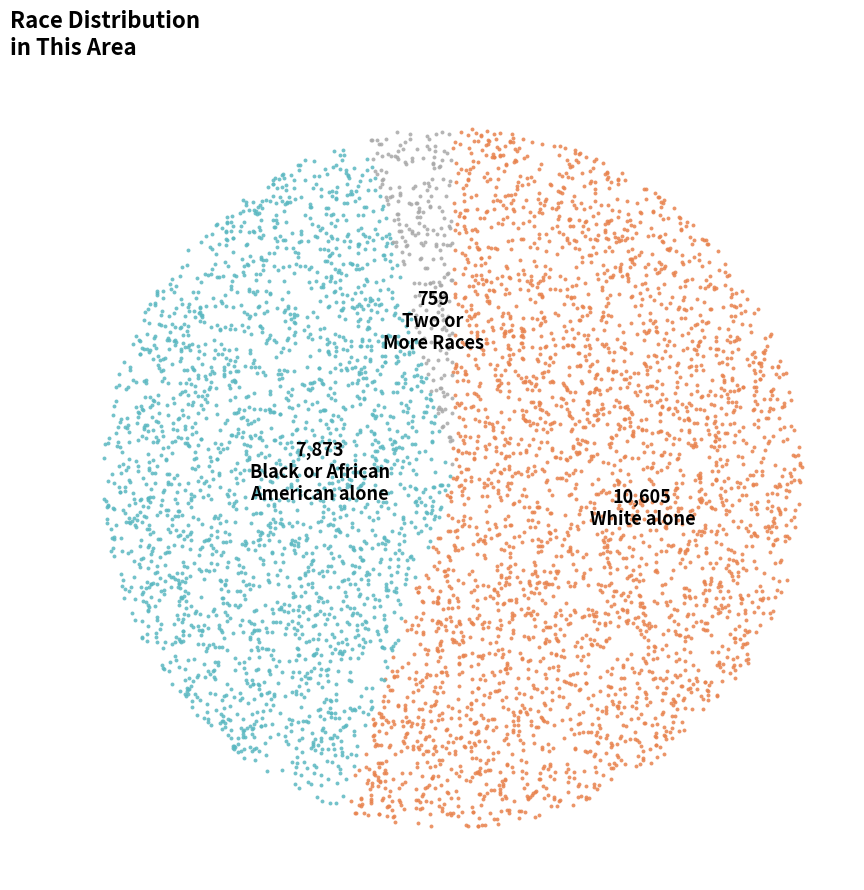

What percentage is the Two or More Races slice, to the nearest percent?

4%